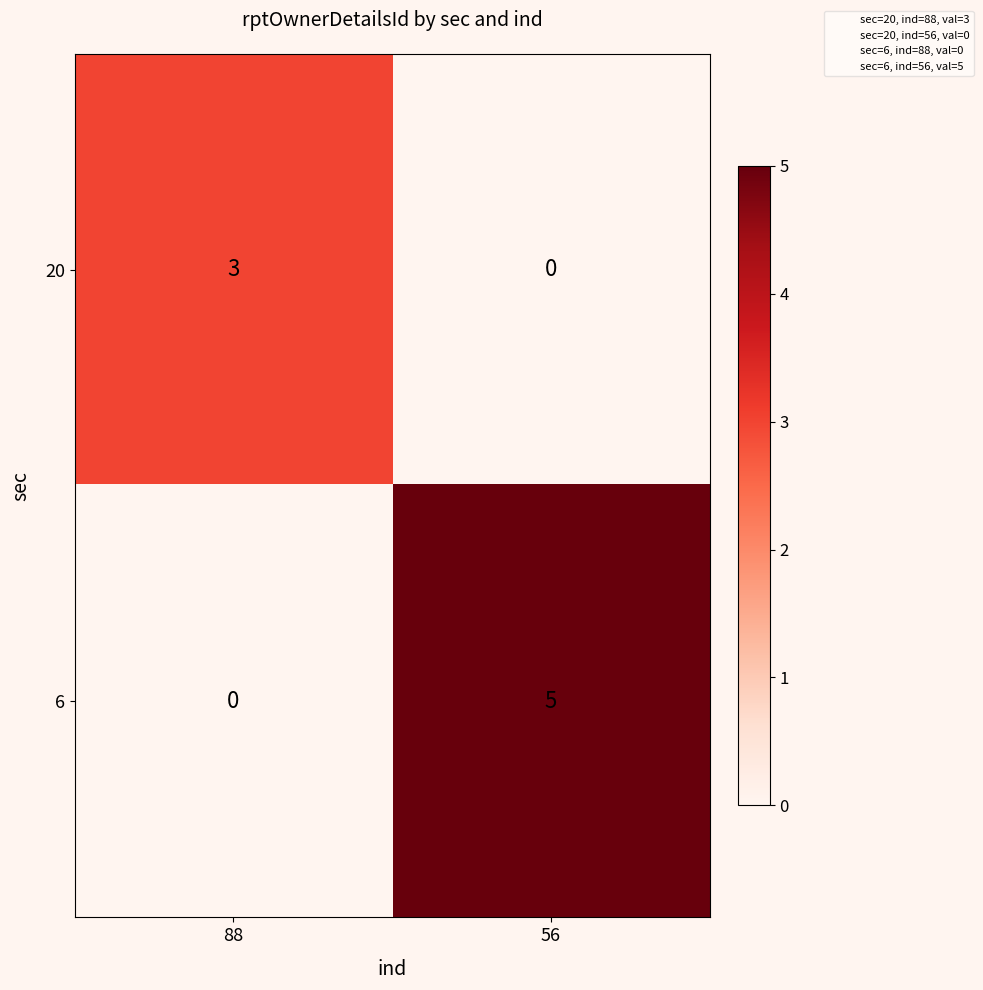

Reading left to right, transcribe all the data shown in this chart.

20: 88=3	56=0
6: 88=0	56=5